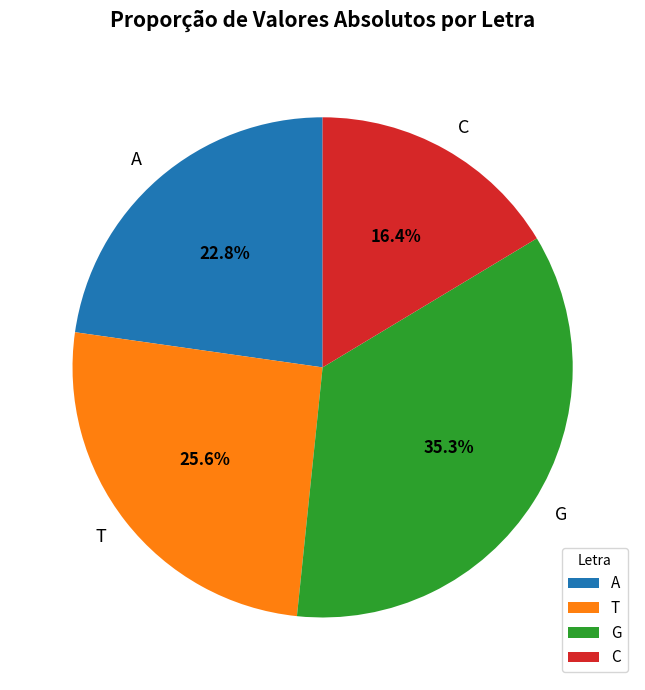

What portion of the pie excludes C?

83.6%